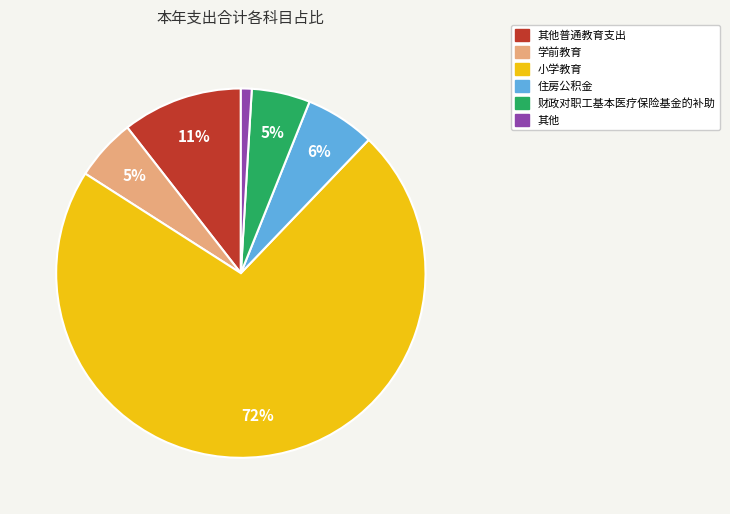

To the nearest percent, what is the difference between the largest and smallest slice percentages?

71%